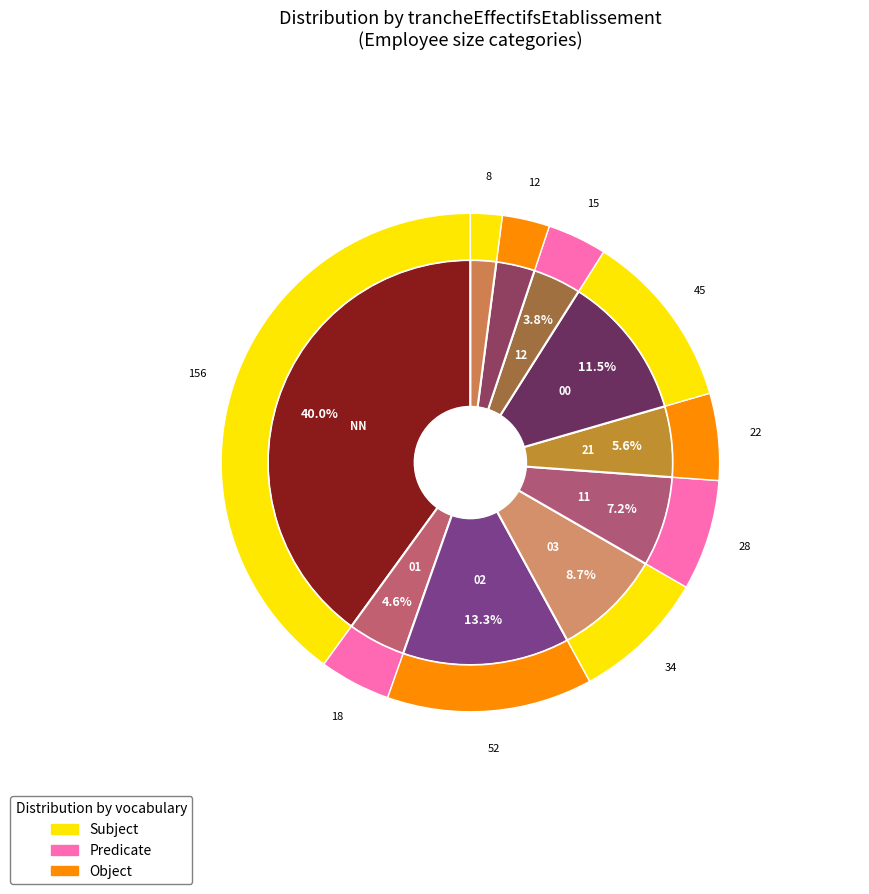

Between 31 and NN, which is larger?

NN